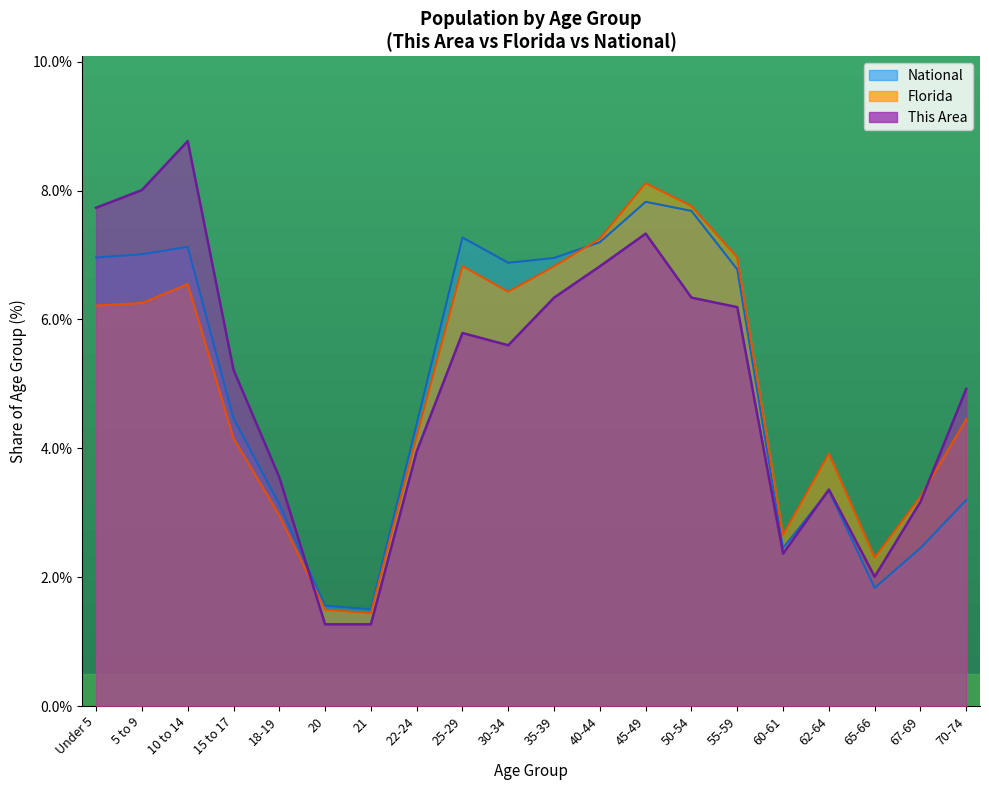

Reading right to left, transcribe all the data shown in this chart.

This Area: 70-74=4.9	67-69=3.2	65-66=2.0	62-64=3.4	60-61=2.4	55-59=6.2	50-54=6.3	45-49=7.3	40-44=6.8	35-39=6.3	30-34=5.6	25-29=5.8	22-24=4.0	21=1.3	20=1.3	18-19=3.5	15 to 17=5.2	10 to 14=8.8	5 to 9=8.0	Under 5=7.7
Florida: 70-74=4.5	67-69=3.3	65-66=2.3	62-64=3.9	60-61=2.7	55-59=7.0	50-54=7.8	45-49=8.1	40-44=7.3	35-39=6.8	30-34=6.4	25-29=6.8	22-24=4.2	21=1.4	20=1.5	18-19=3.0	15 to 17=4.2	10 to 14=6.5	5 to 9=6.3	Under 5=6.2
National: 70-74=3.2	67-69=2.5	65-66=1.8	62-64=3.3	60-61=2.5	55-59=6.8	50-54=7.7	45-49=7.8	40-44=7.2	35-39=7.0	30-34=6.9	25-29=7.3	22-24=4.4	21=1.5	20=1.6	18-19=3.1	15 to 17=4.5	10 to 14=7.1	5 to 9=7.0	Under 5=7.0